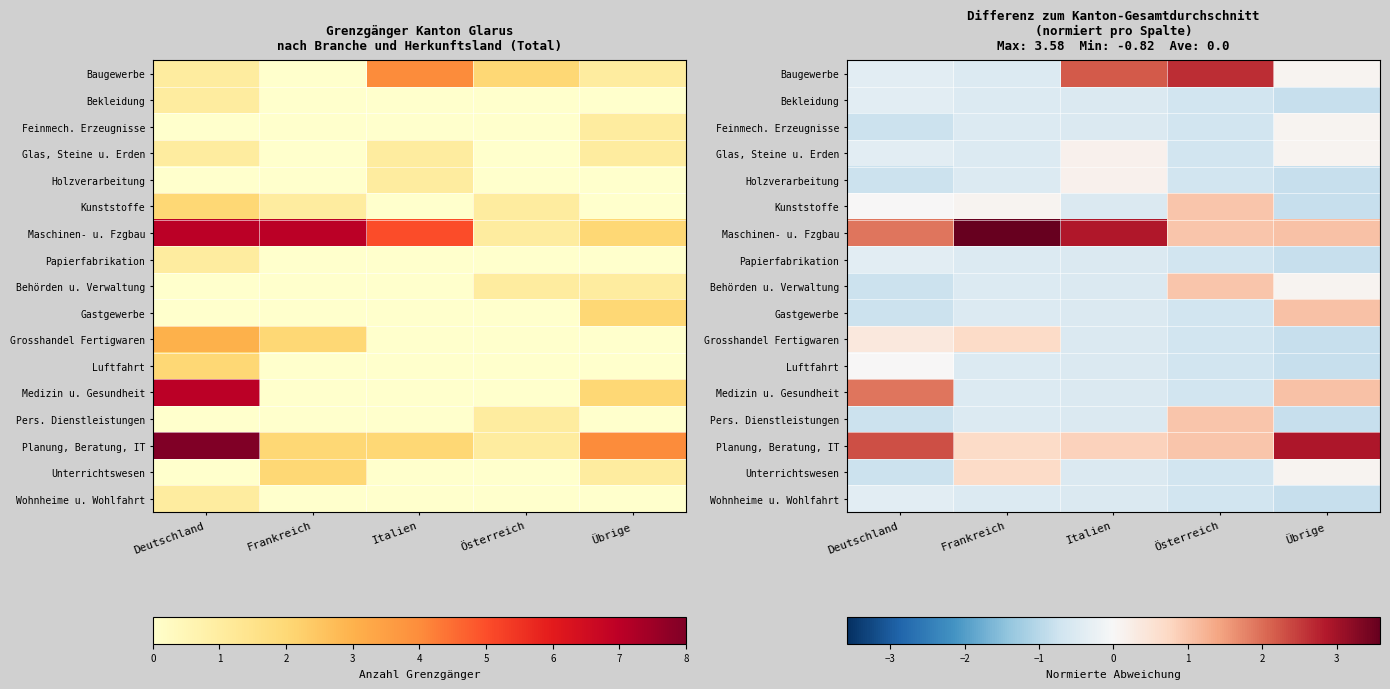

Count the Feinmech. Erzeugnisse values in the range 0 to 1.

1